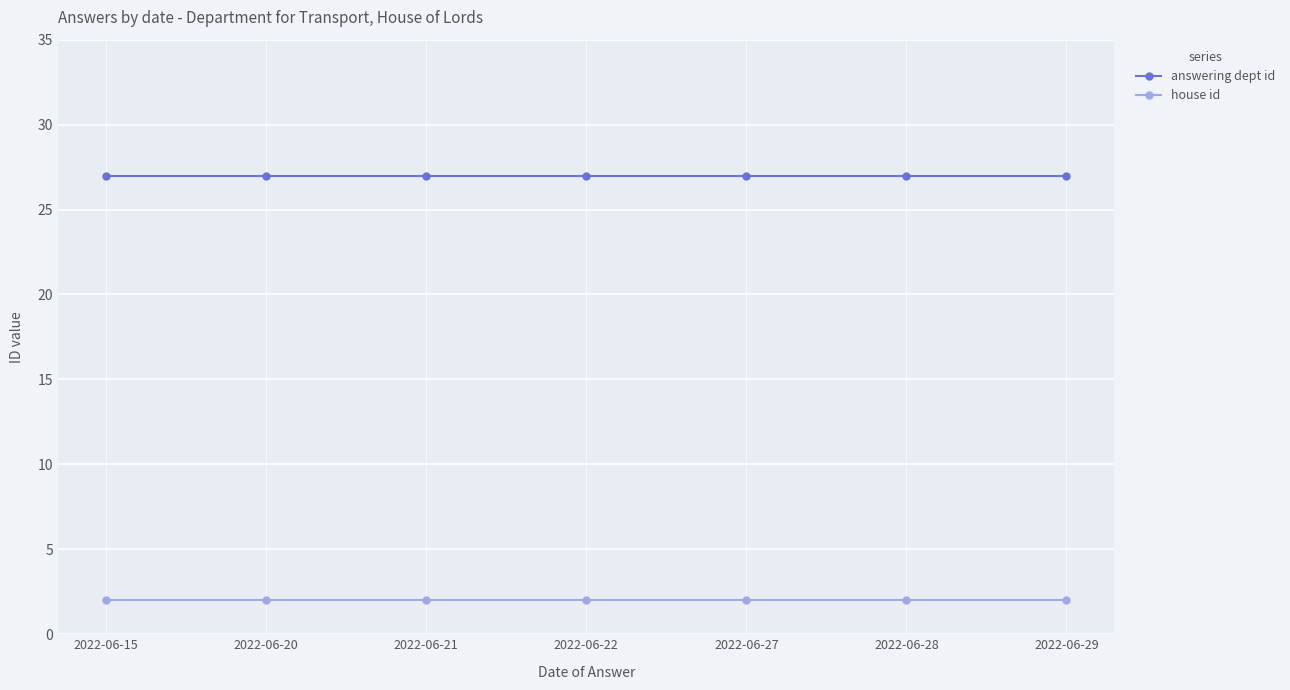

At 2022-06-15, list the series in order from largest to smallest.

answering dept id, house id